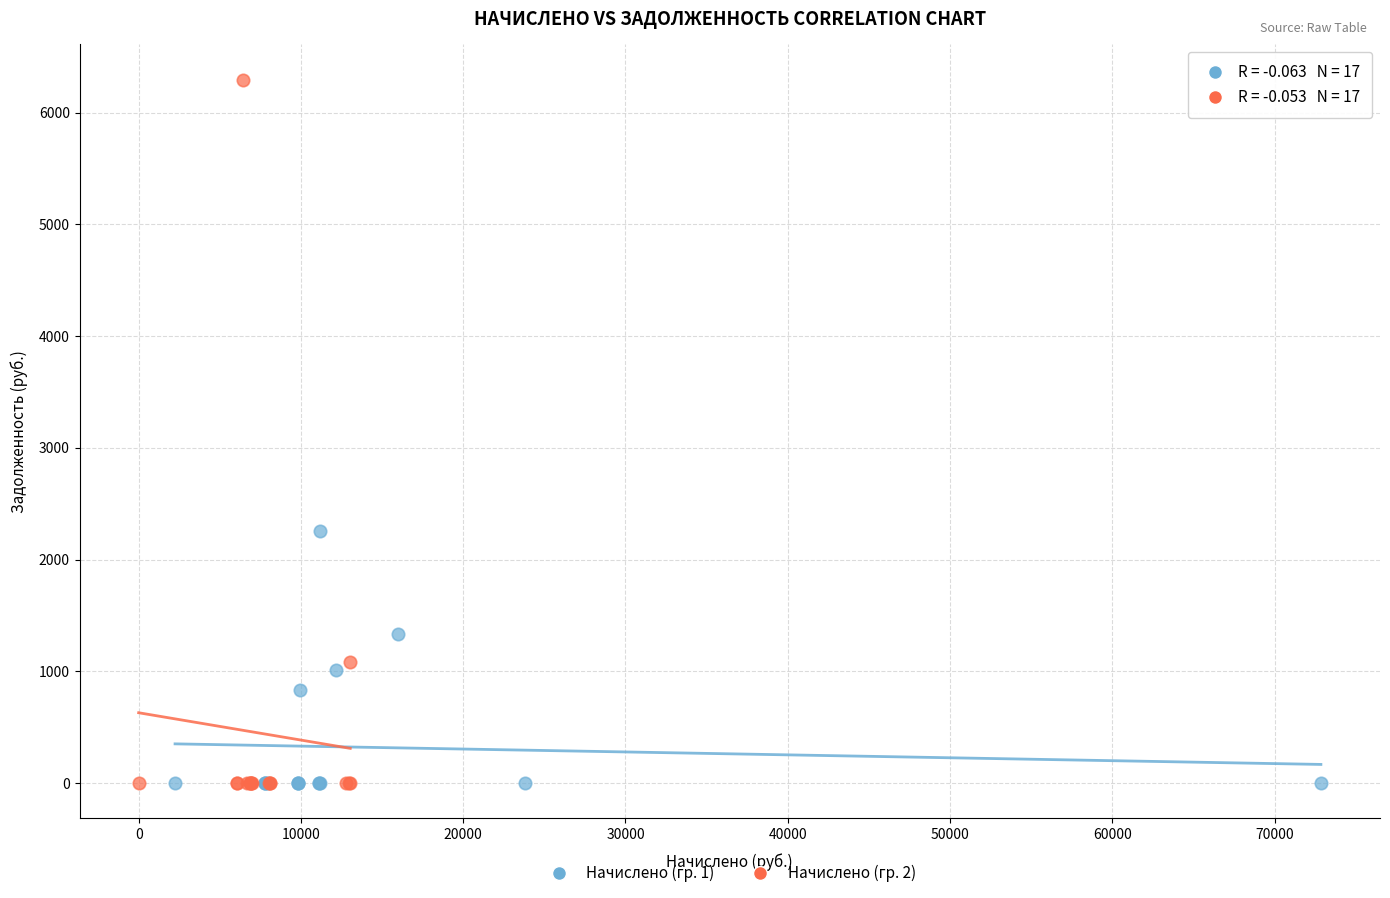

Which series has the largest Y range (max minus min)?

Начислено (гр. 2)